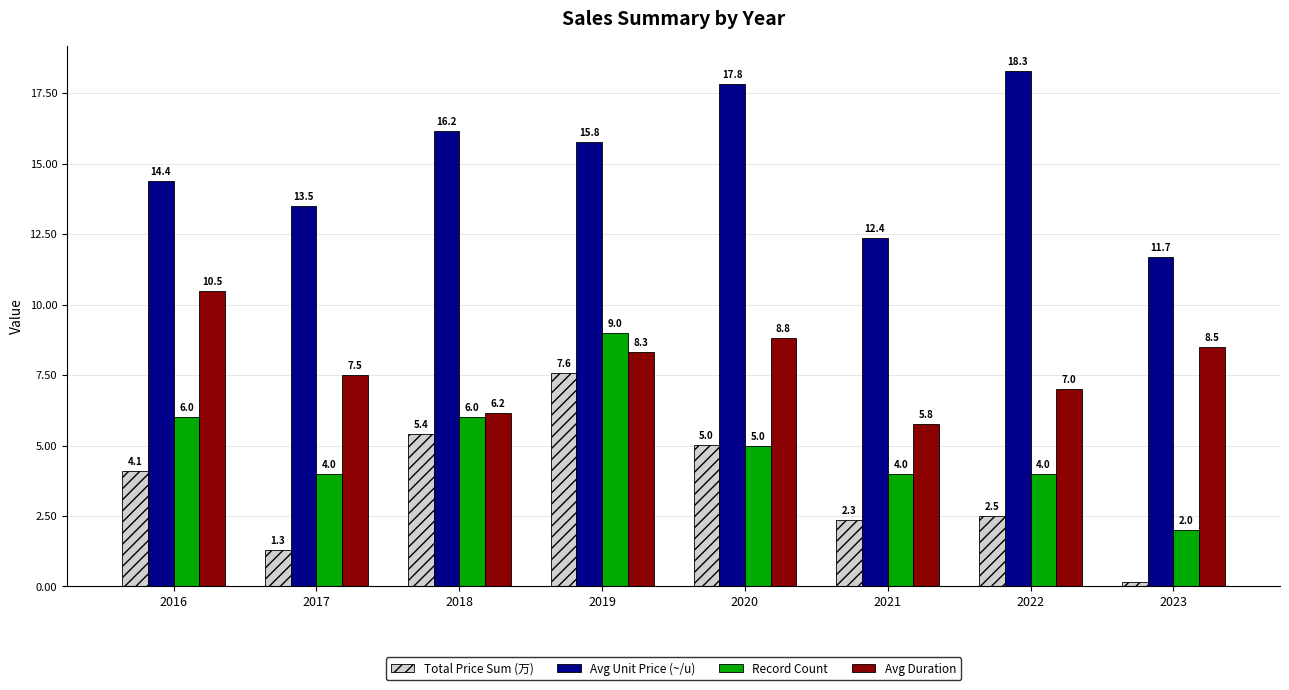

What is the value of the Total Price Sum (万) bar at the 1st from the left?

4.1